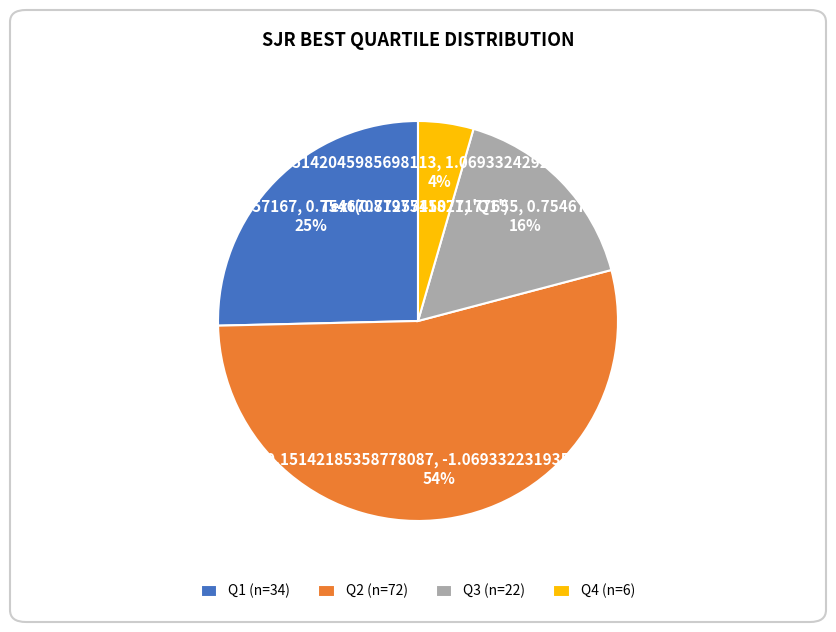

Does Q1 account for over 50% of the chart?

No